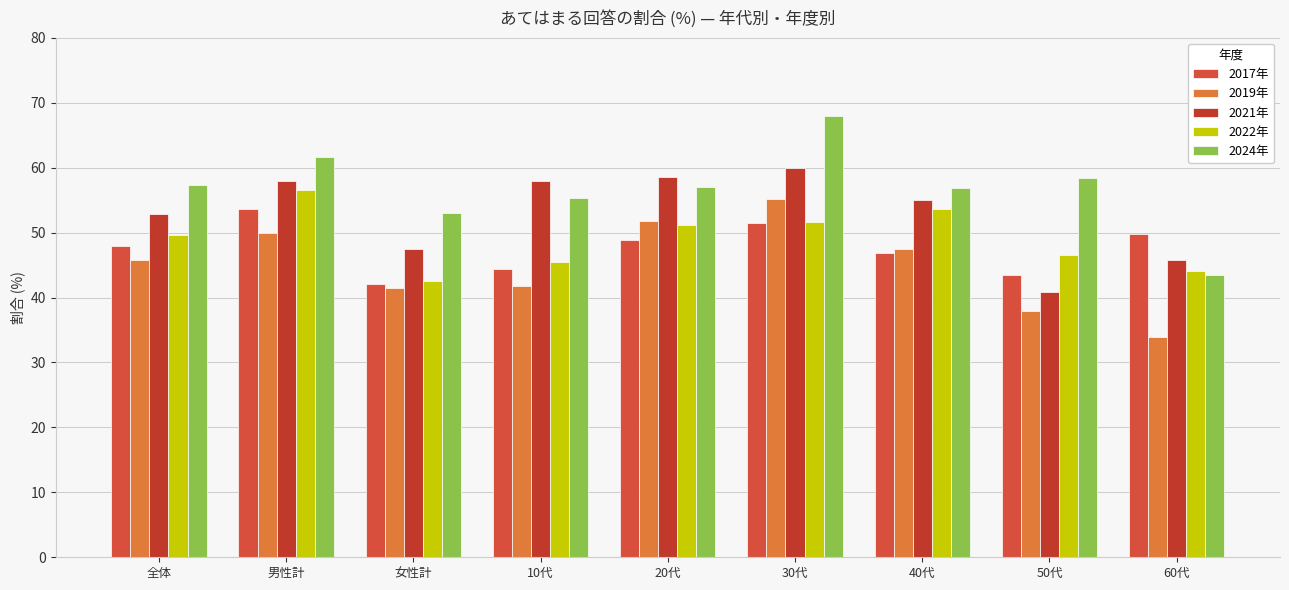

What is the spread (max minus min) of values at 50代?

20.5